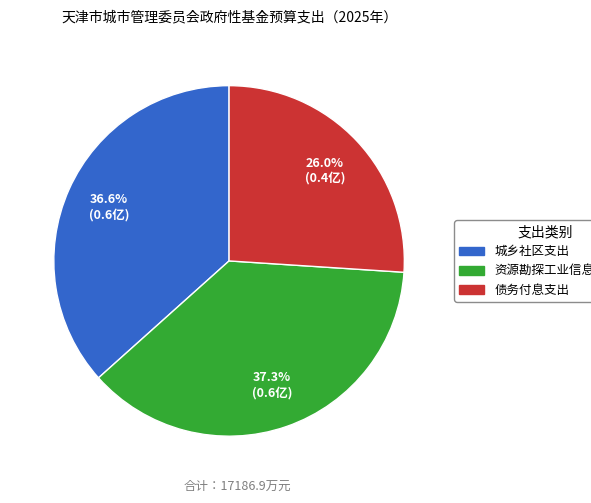

Is it true that 城乡社区支出 is 37% of the pie?

True